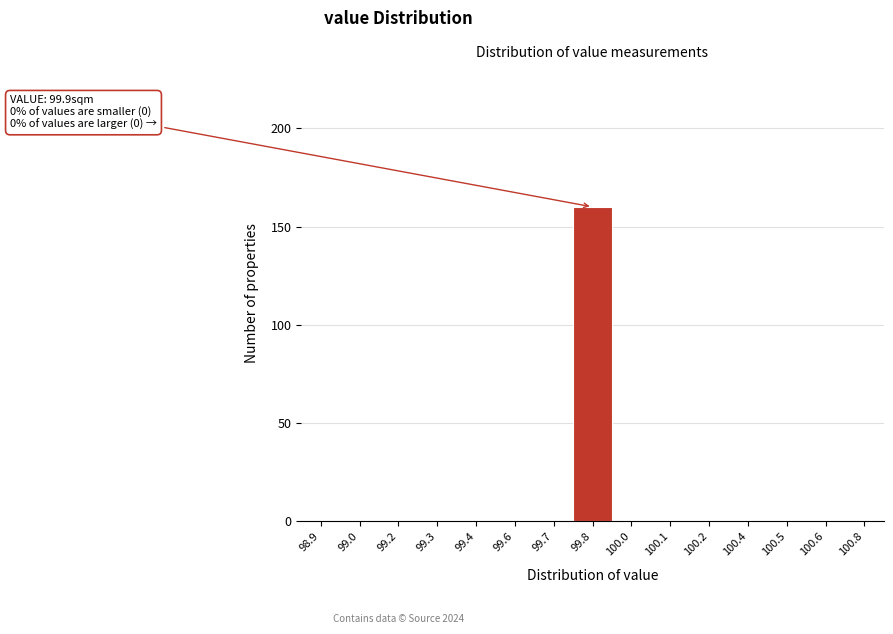

Reading left to right, list all the values displayed in this chart.

98.9=0	99.0=0	99.2=0	99.3=0	99.4=0	99.6=0	99.7=0	99.8=160	100.0=0	100.1=0	100.2=0	100.4=0	100.5=0	100.6=0	100.8=0